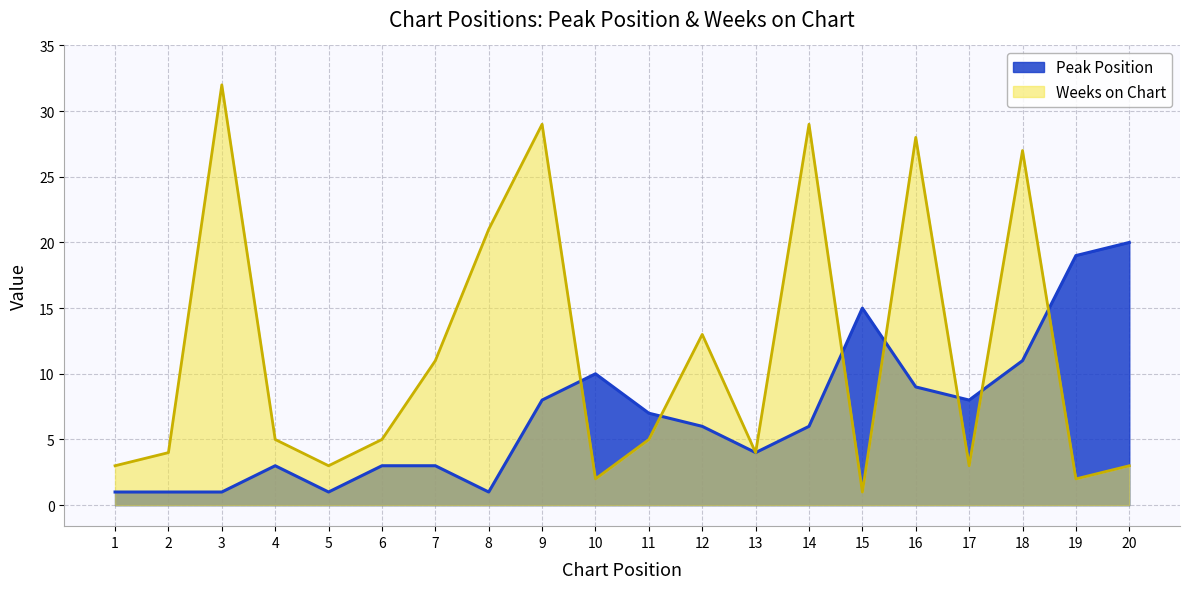

What is the difference between the maximum and minimum values in the Weeks on Chart series?

31